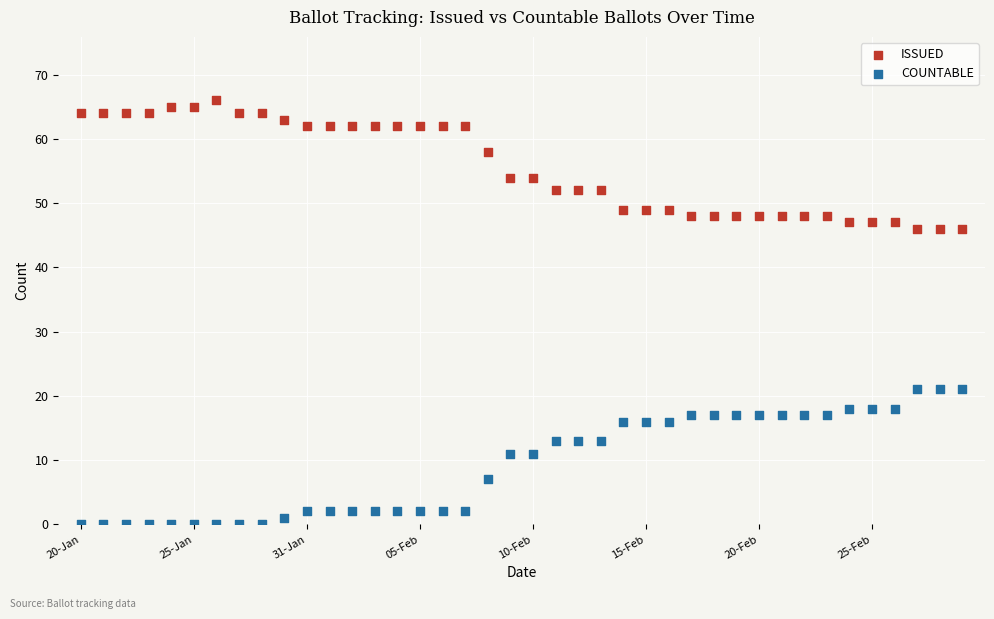

Which series contains the highest Y value?

ISSUED